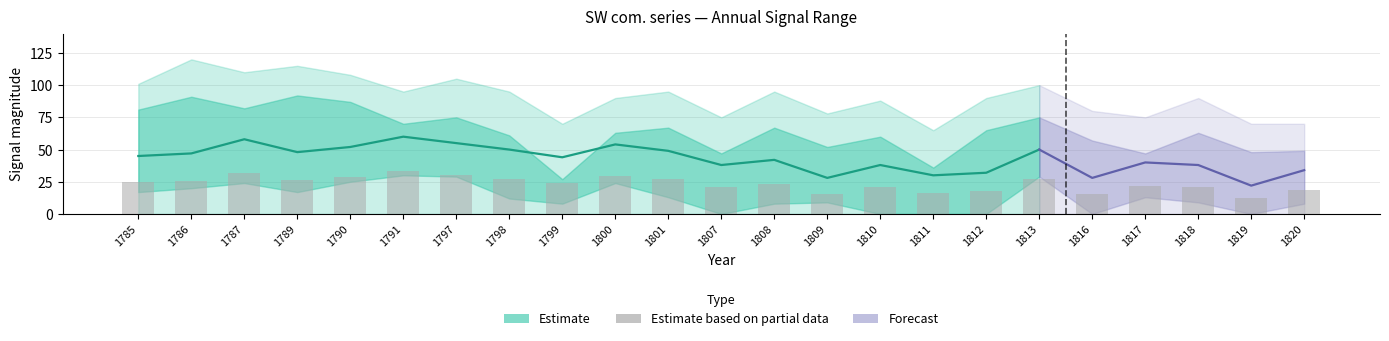

Reading right to left, transcribe all the data shown in this chart.

central: 34	22	38	40	28	50	32	30	38	28	42	38	49	54	44	50	55	60	52	48	58	47	45
upper1: 49	48	63	47	57	75	65	36	60	52	67	47	67	63	27	61	75	70	87	92	82	91	81
upper2: 70	70	90	75	80	100	90	65	88	78	95	75	95	90	70	95	105	95	108	115	110	120	101
lower1: 8	0	9	13	0	29	0	0	0	9	8	0	13	24	8	12	29	30	25	17	24	20	17
lower2: 0	0	0	0	0	0	0	0	0	0	0	0	0	0	0	0	0	0	0	0	0	0	0